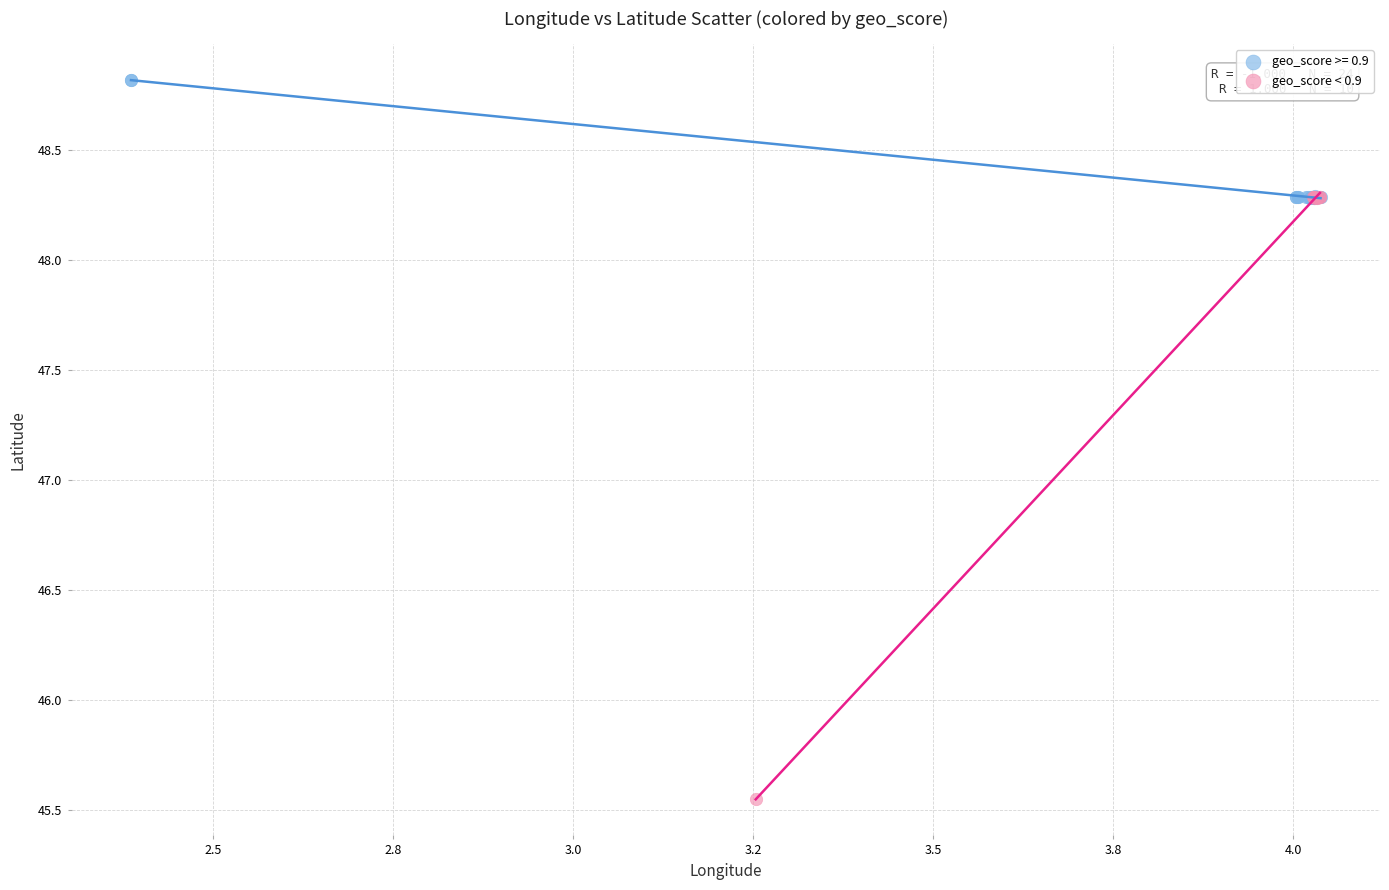

Which series contains the lowest Y value?

geo_score < 0.9